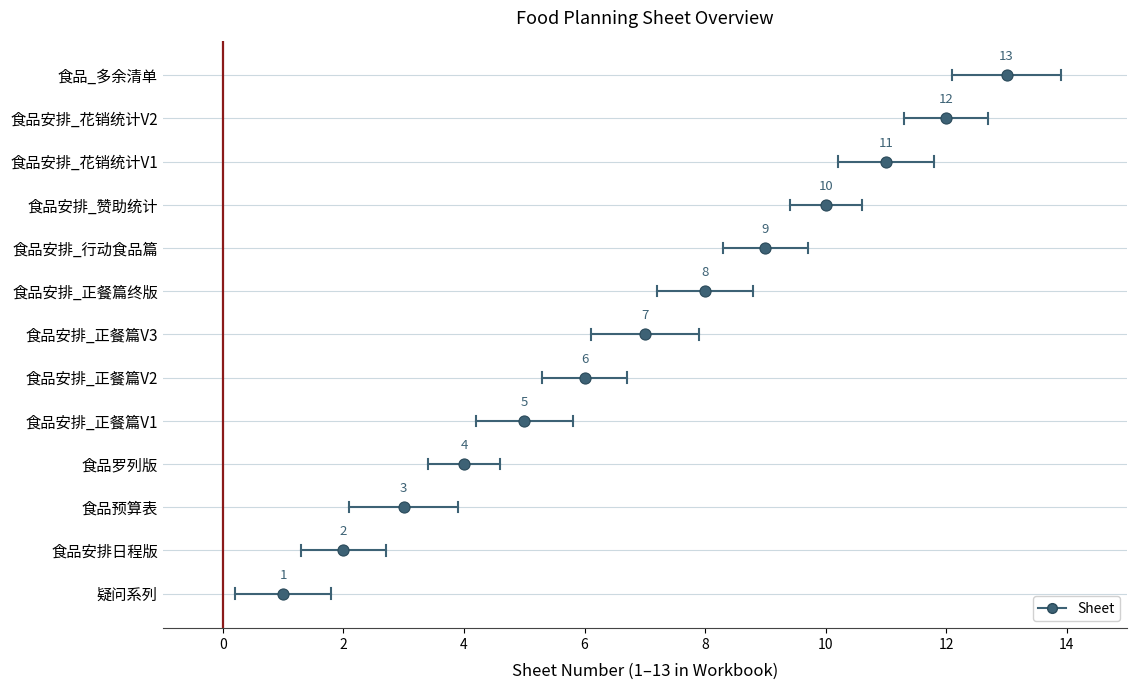

What is the ratio of the value at 食品安排_正餐篇V1 to the value at 食品安排_行动食品篇?

0.6